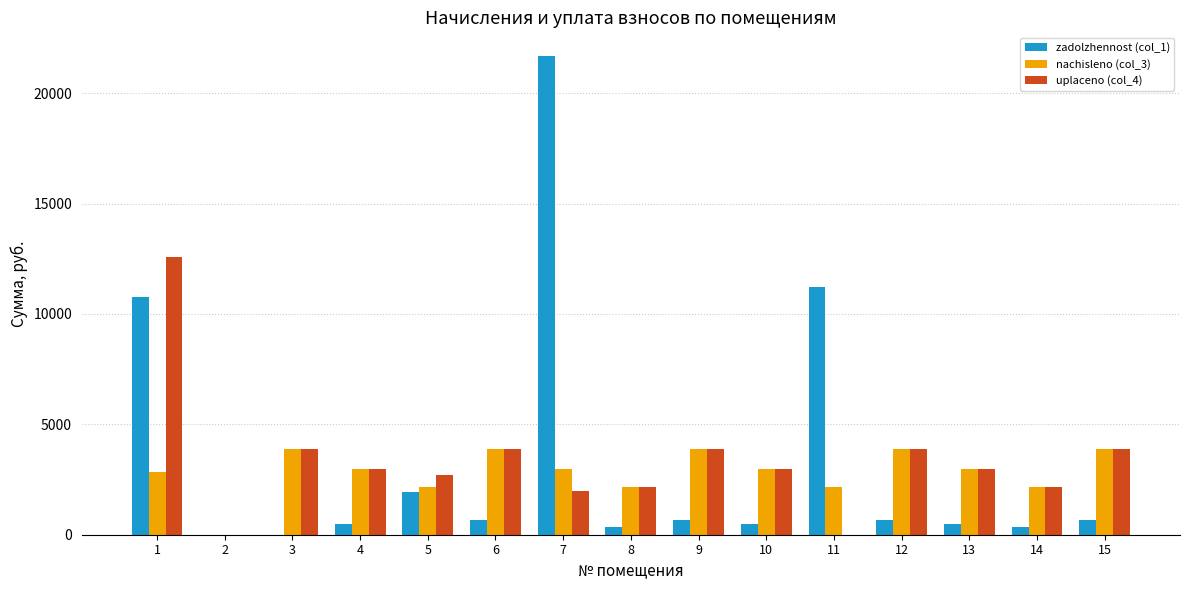

Count the number of data series in this chart.

3